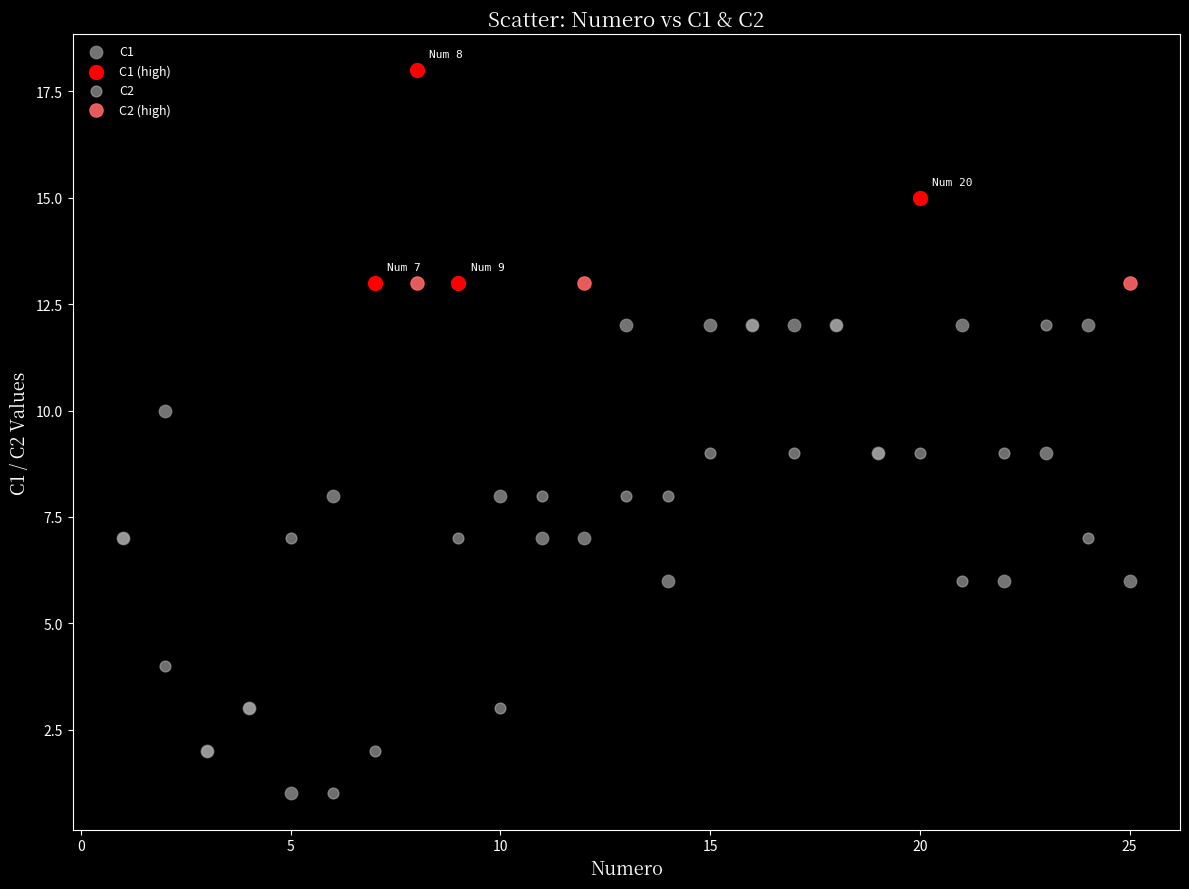

Which series contains the highest Y value?

C1 (high)